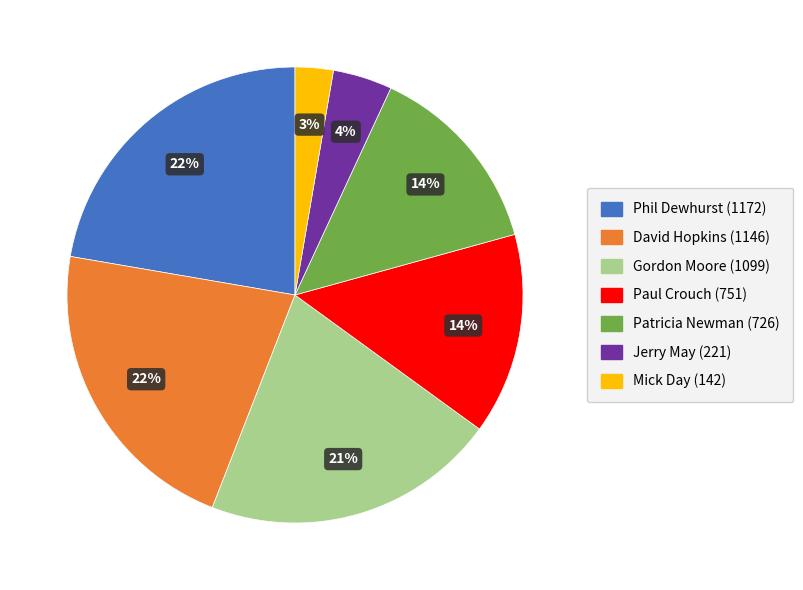

How many slices are in this pie chart?

7